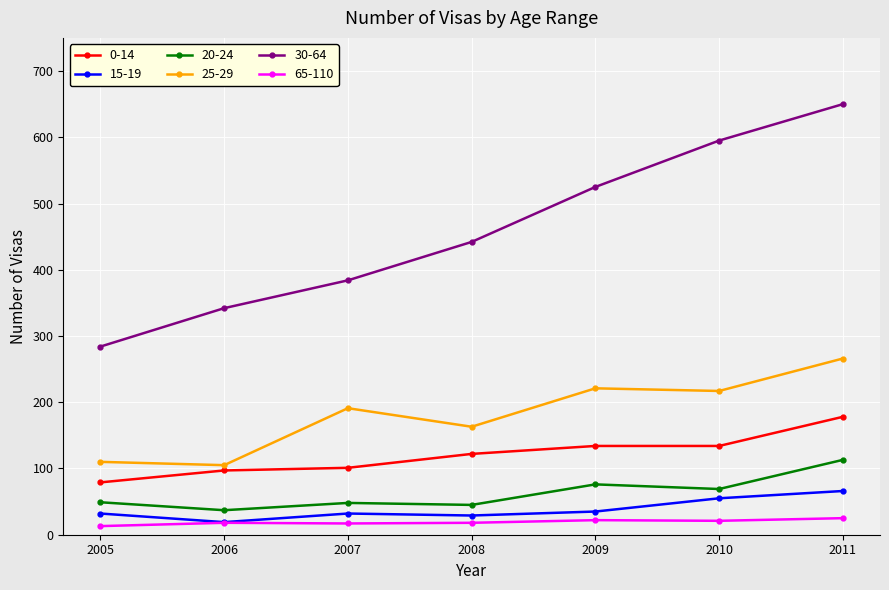

Which series has the largest total across all categories?

30-64